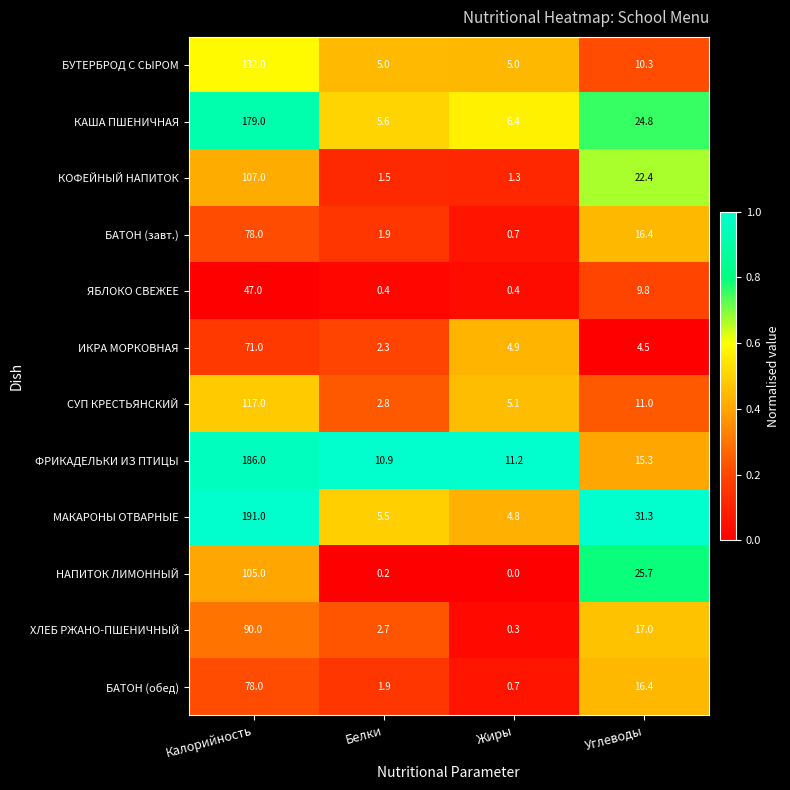

At which label is БАТОН (завт.) closest to 39?

Углеводы